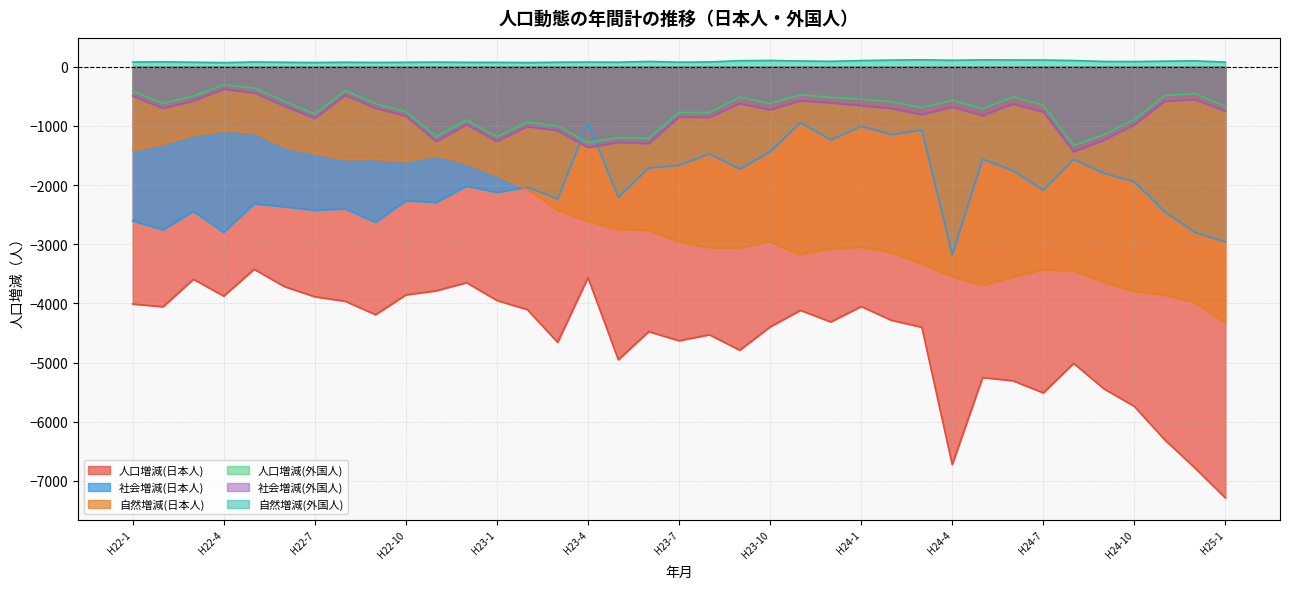

True or false: 社会増減(外国人) and 自然増減(外国人) intersect in this chart.

False